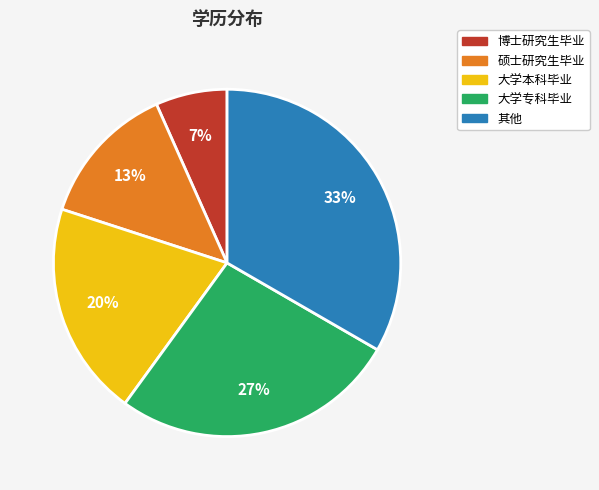

Do 其他 and 硕士研究生毕业 together represent more than half of the pie?

No